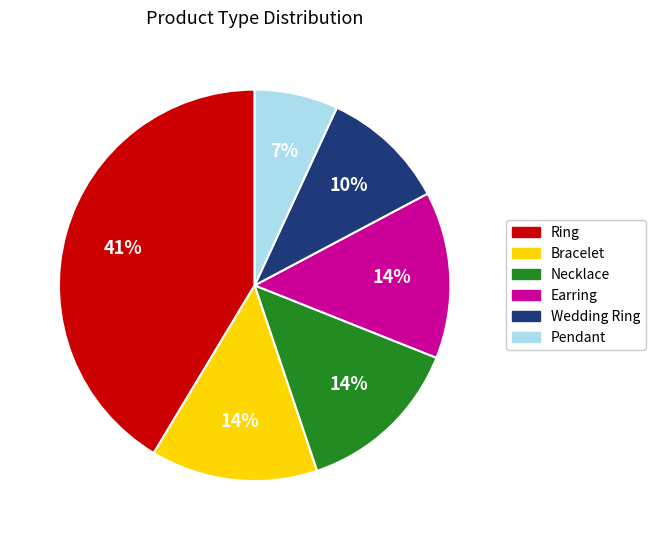

Is there a majority slice in this chart?

No